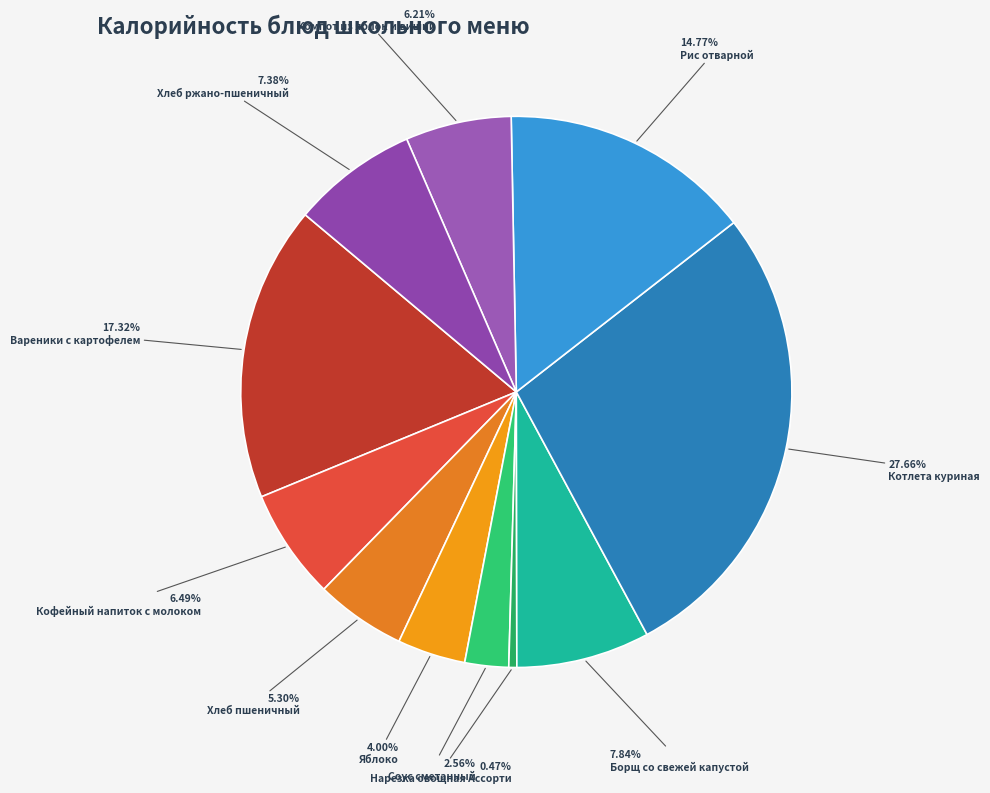

How many segments does this pie chart have?

11